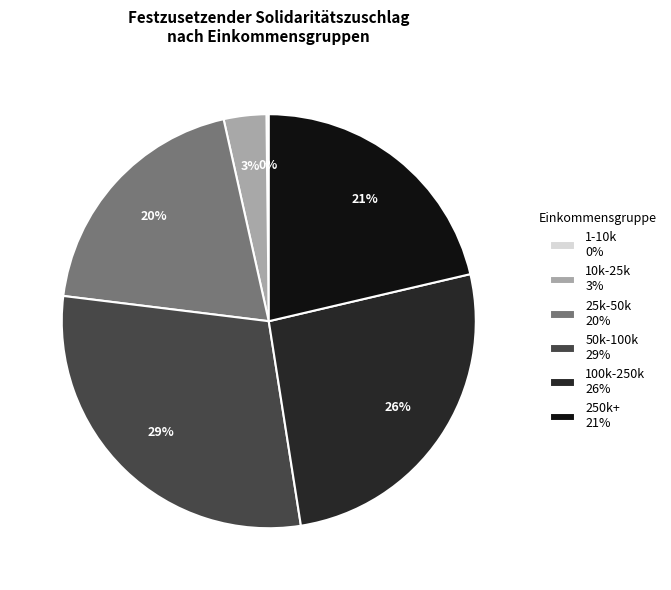

Is there any slice that represents more than half of the pie?

No